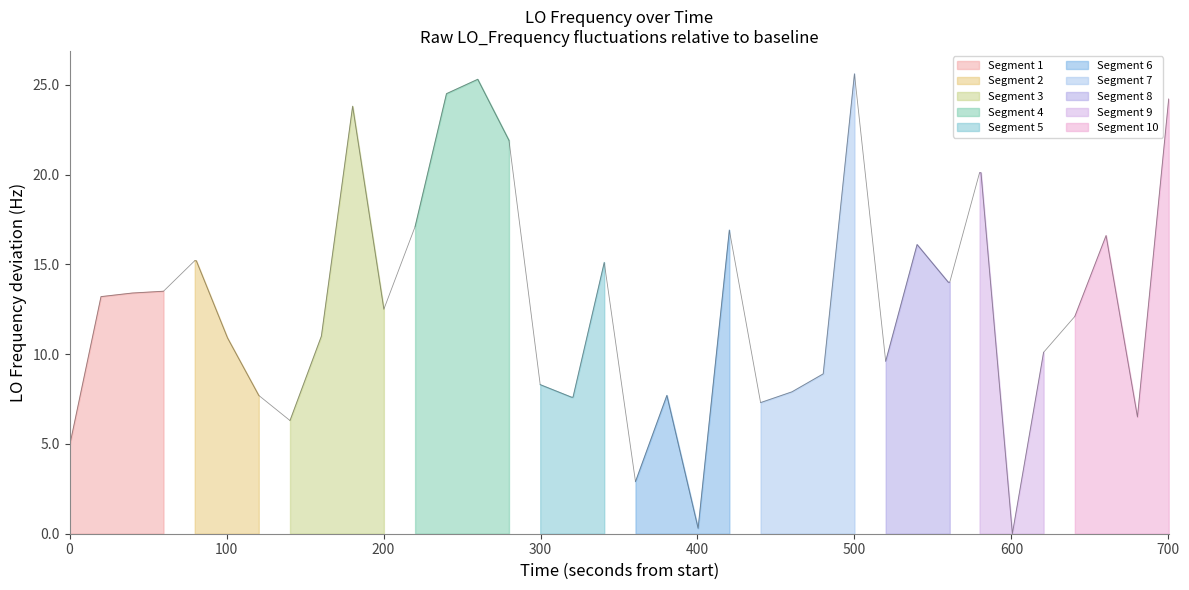

How many data points are less than 13?

20